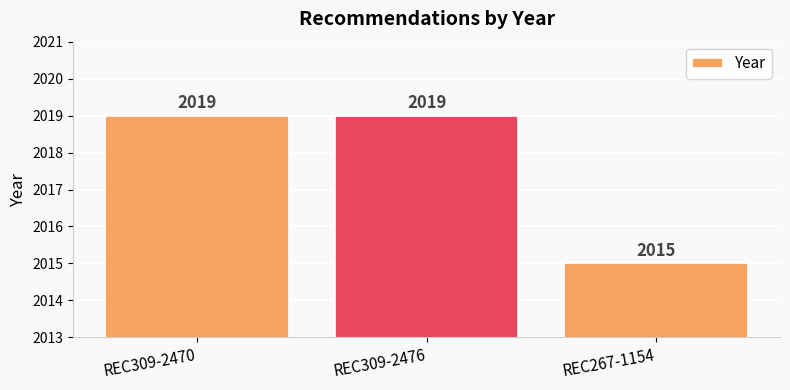

The chart shows a value of 2019 at REC309-2470. True or false?

True